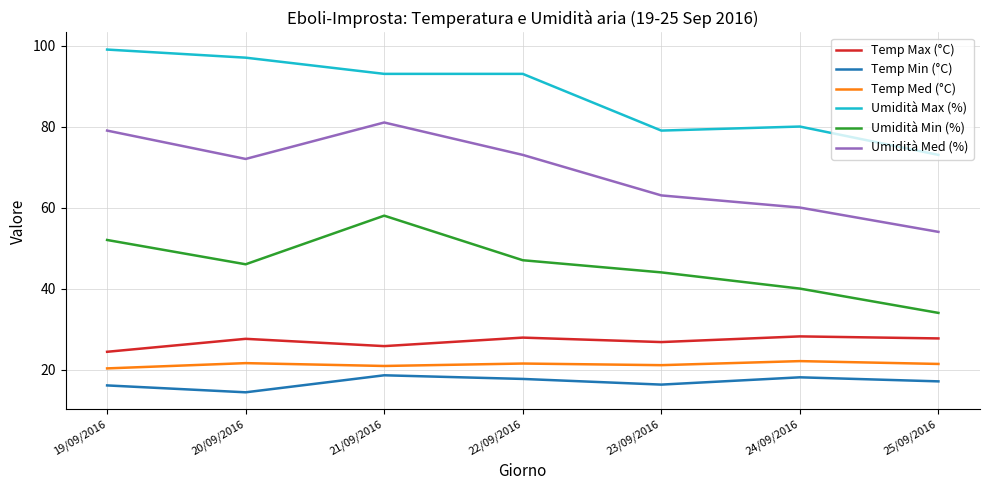

True or false: Umidità Med (%) and Temp Max (°C) intersect in this chart.

False